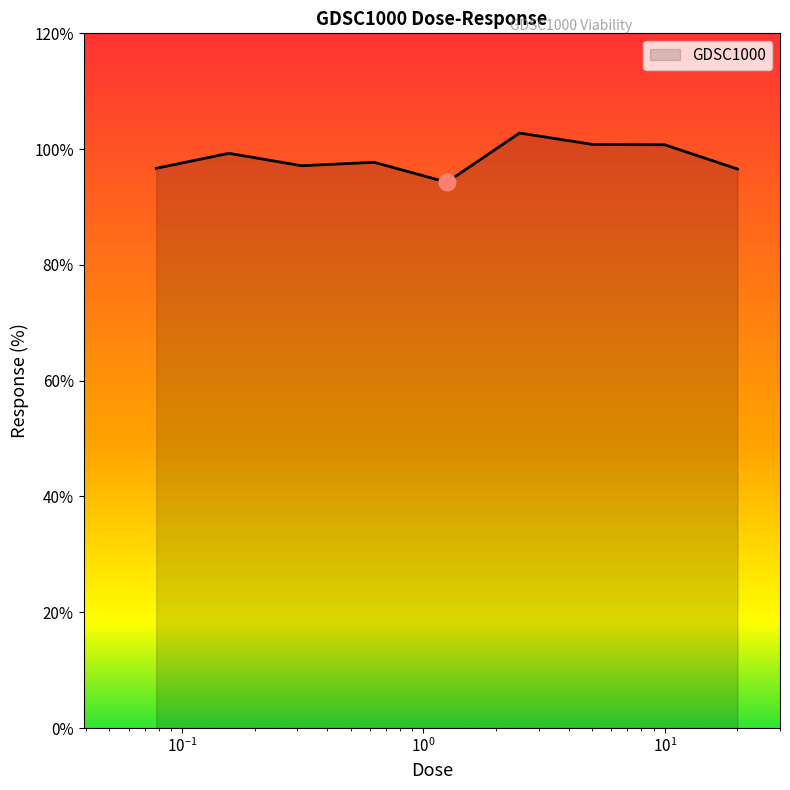

What is the smallest value displayed?

94.3